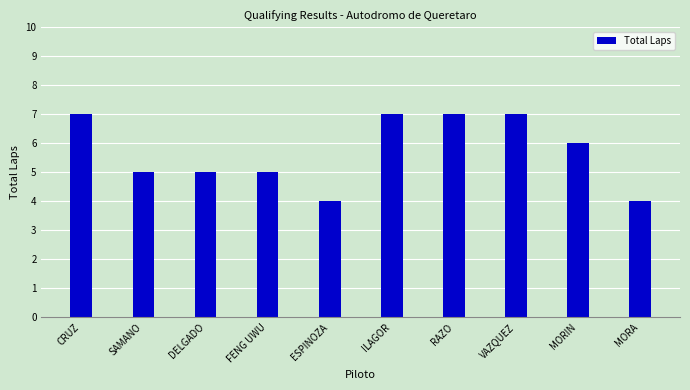

How many series are shown in this chart?

1